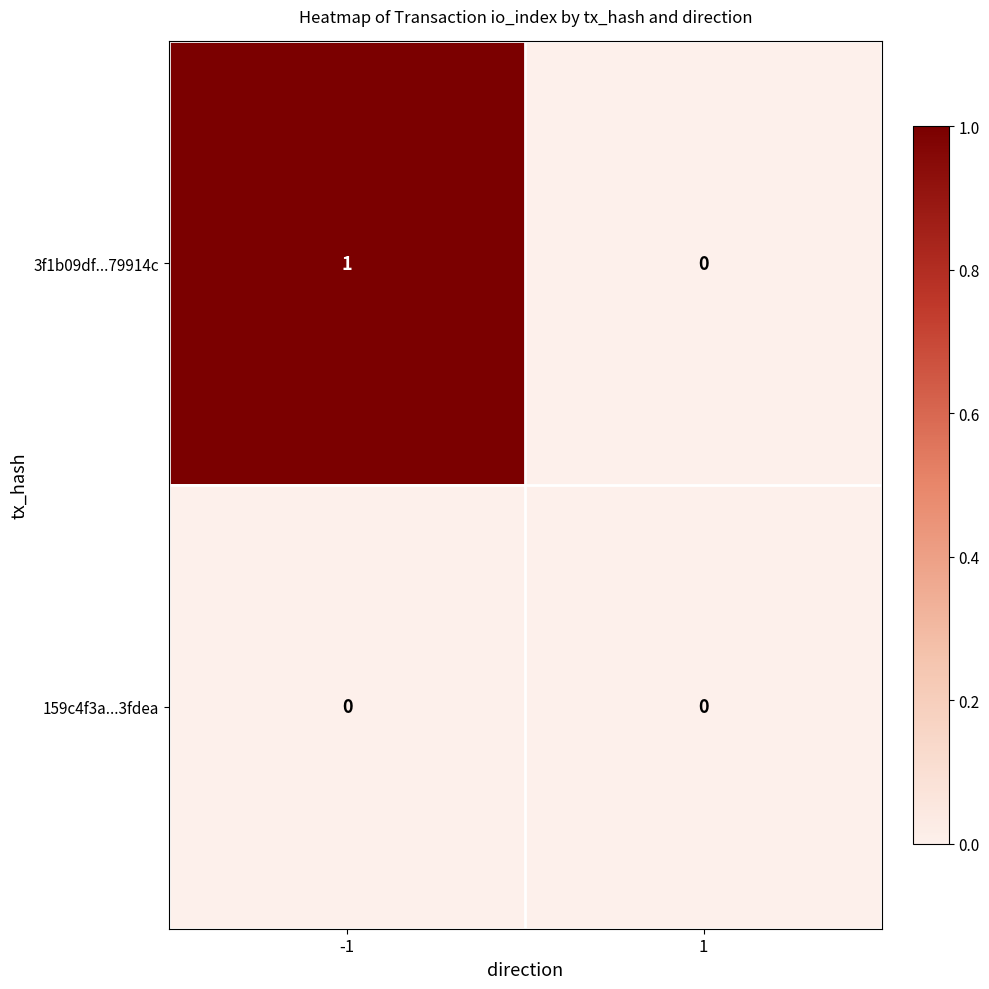

Between -1 and 1, which series saw the biggest shift?

3f1b09df...79914c